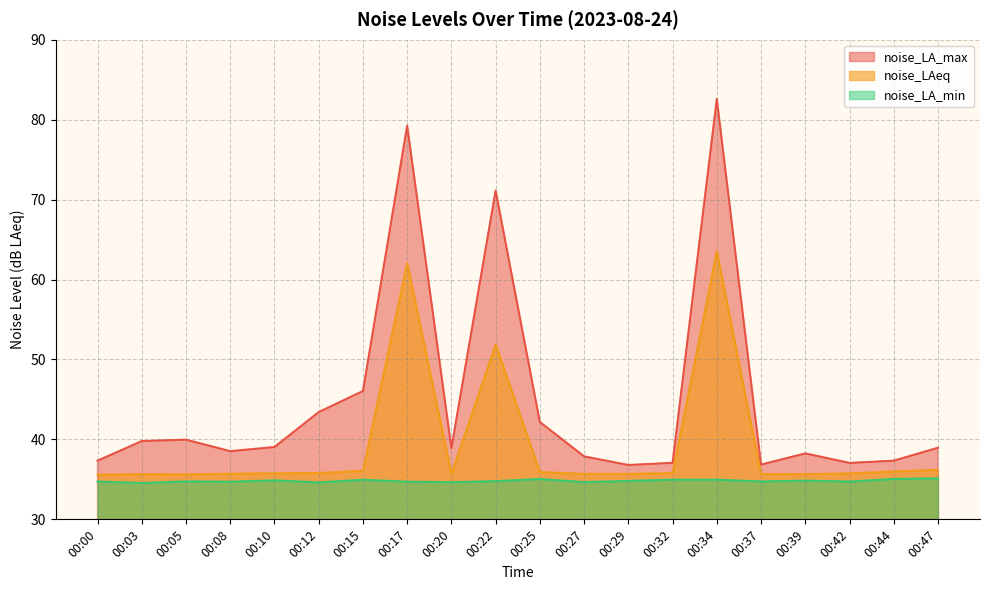

What is the smallest value displayed?

34.5